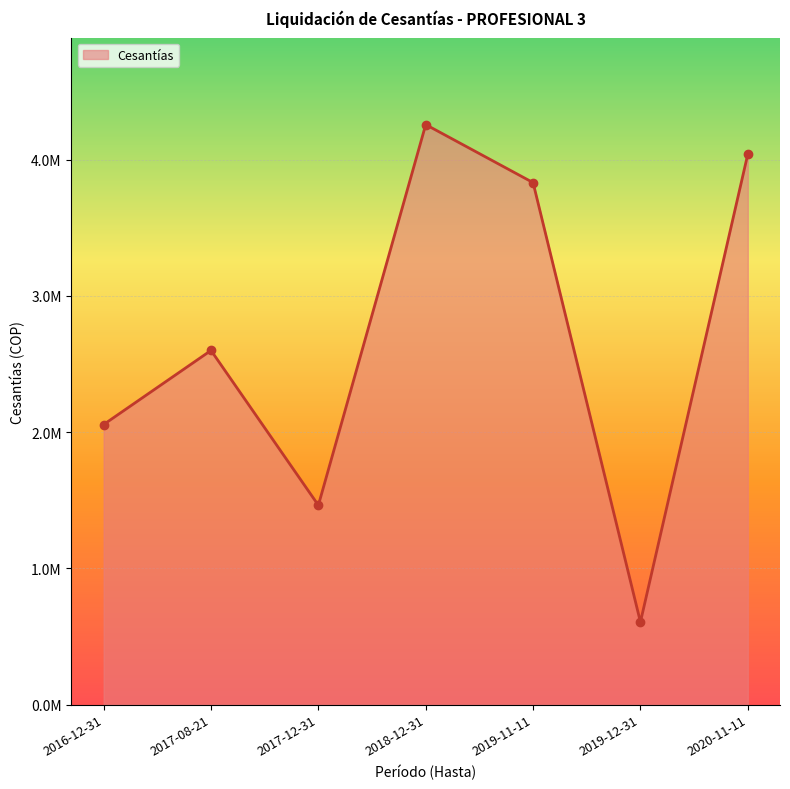

What is the difference between the values at 2017-12-31 and 2016-12-31?

592815.4